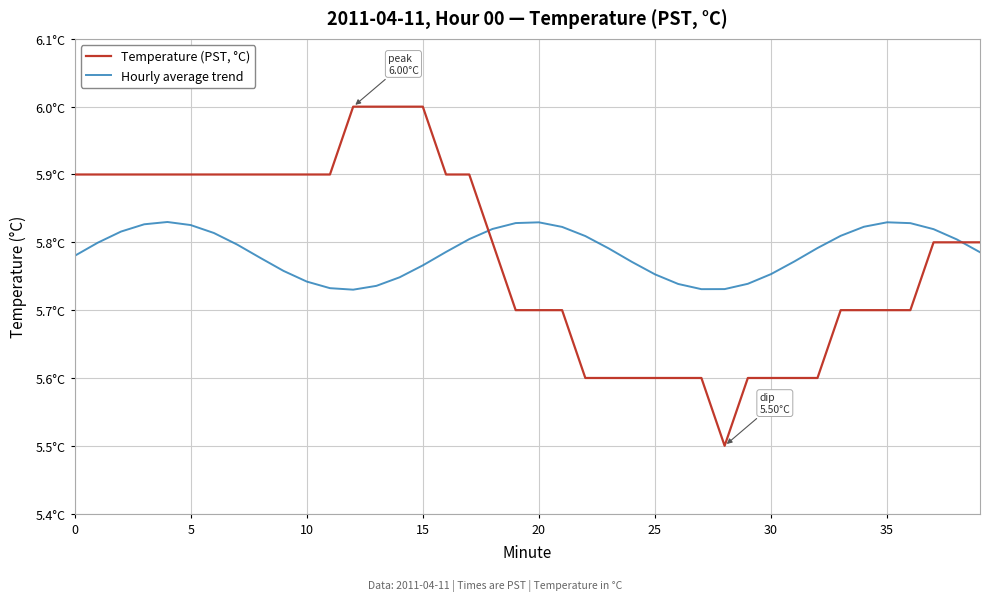

Does the chart have visible grid lines?

Yes